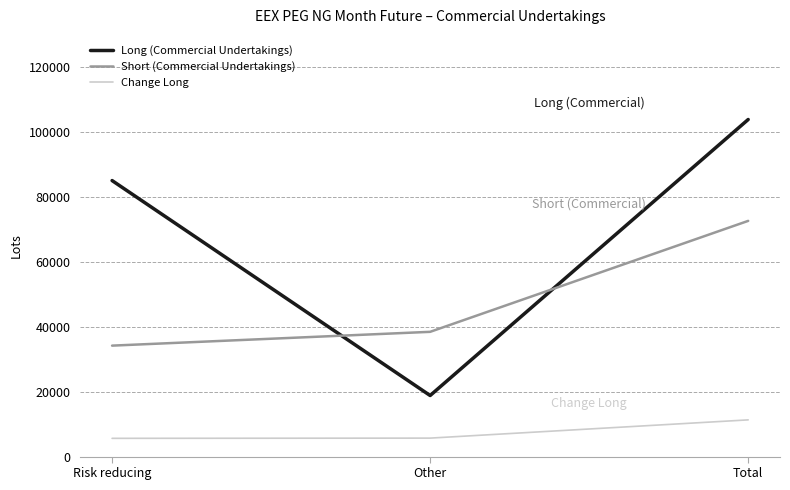

At Other, list the series in order from smallest to largest.

Change Long, Long (Commercial Undertakings), Short (Commercial Undertakings)